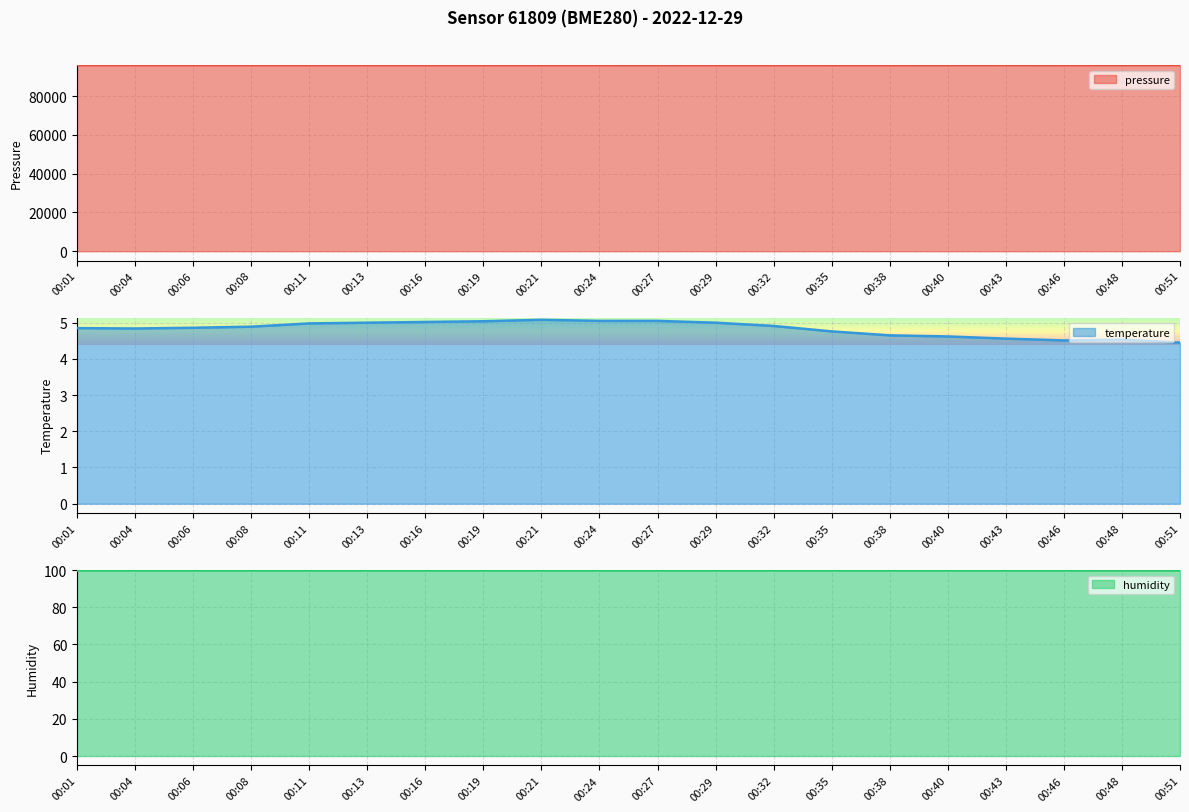

Where is the first local minimum for pressure?

00:08